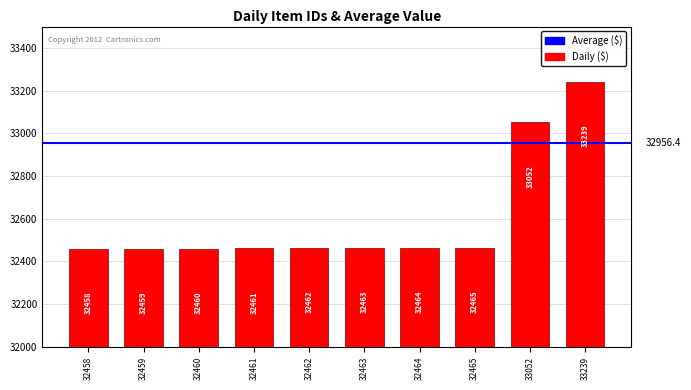

True or false: the data shows 57832 at 32461.

False